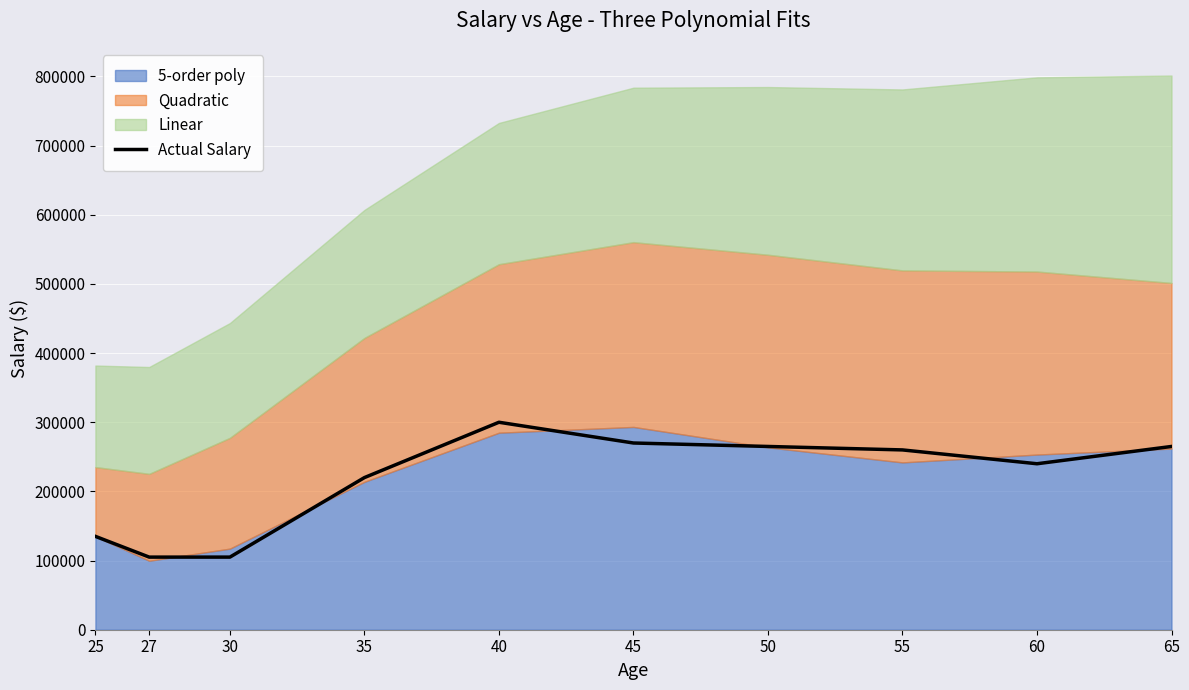

Which category has the highest value across all series?

40